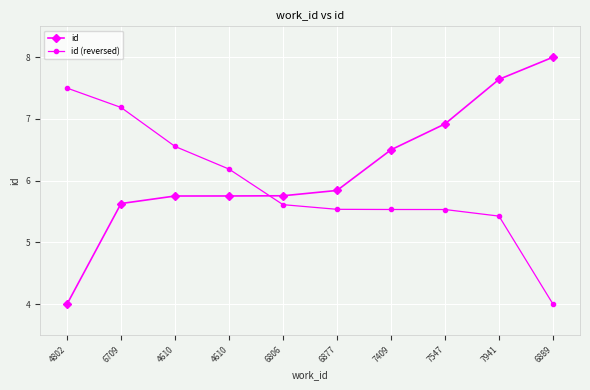

Which category has the lowest value across all series?

4802